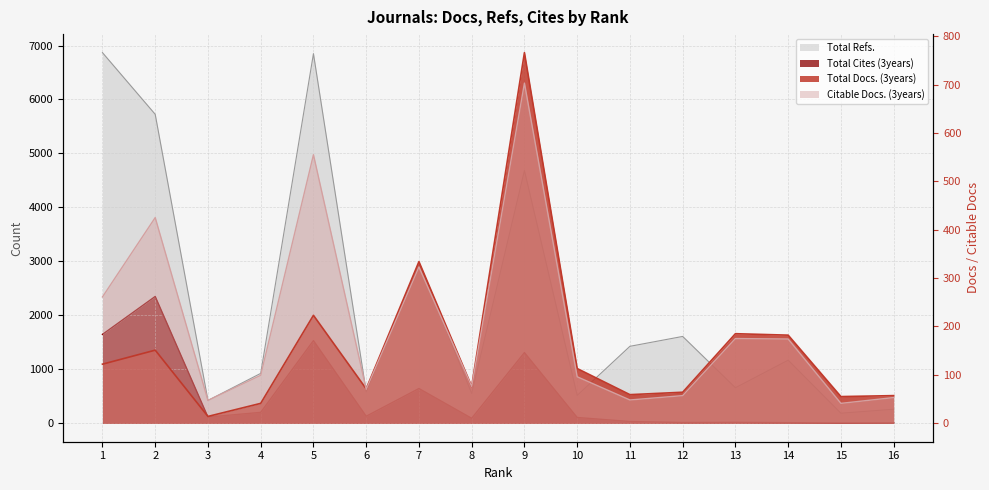

True or false: Citable Docs. (3years) has a value of 72 at 7.

False